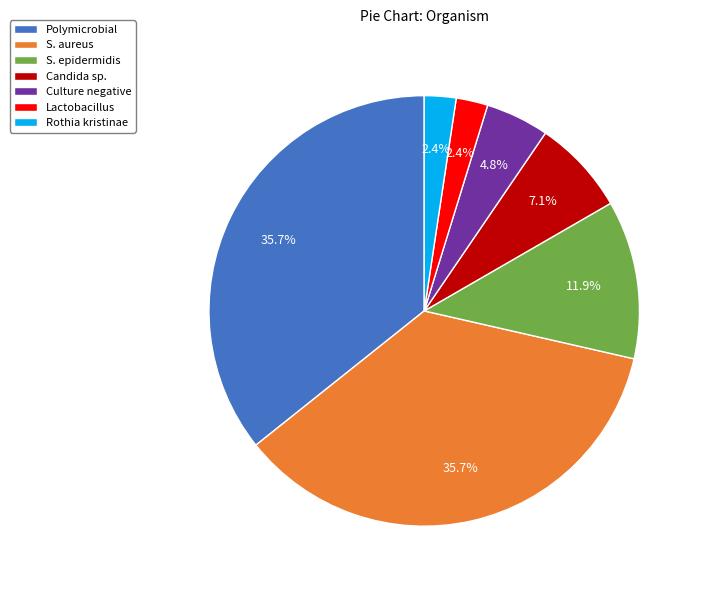

What percentage is the S. aureus slice, to the nearest percent?

36%